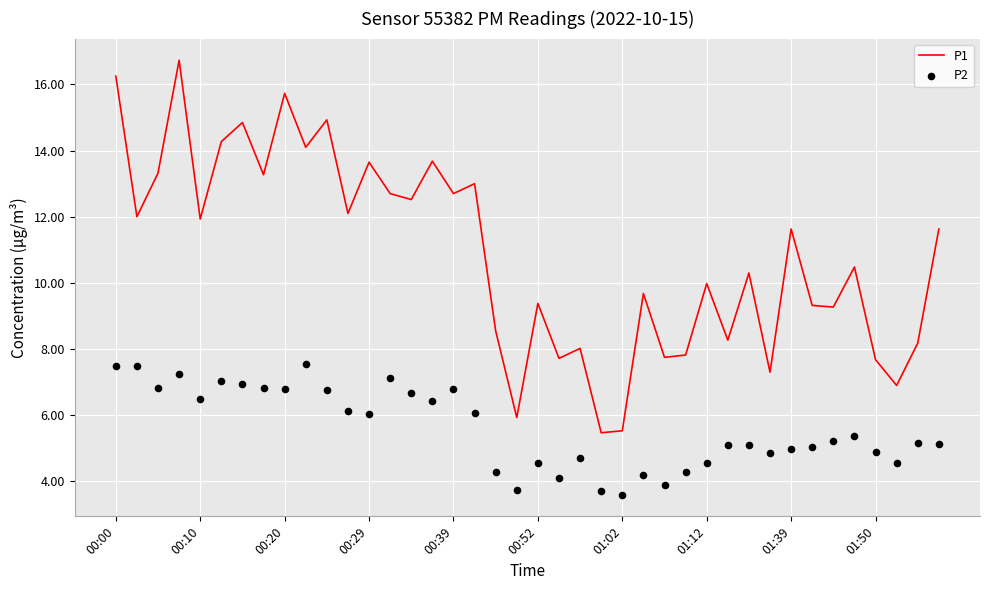

At how many categories does at least one series exceed 6?

37